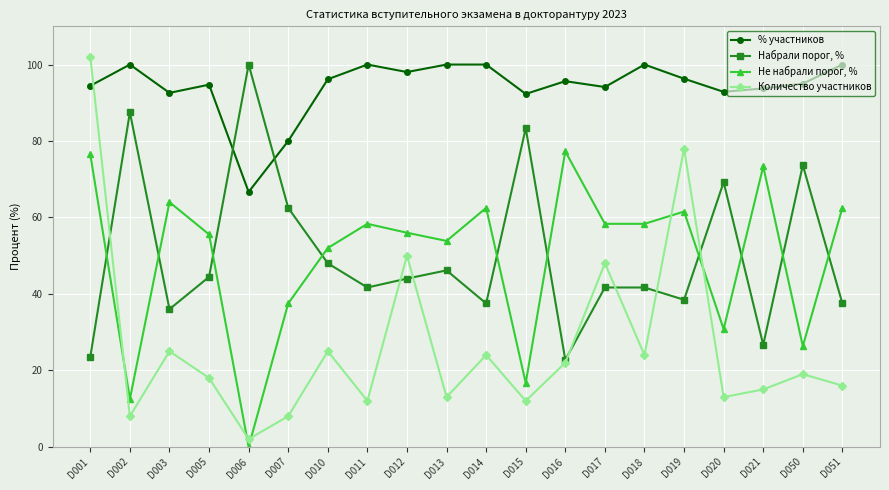

Is the value of Количество участников at D014 greater than the value of Набрали порог, % at D010?

No